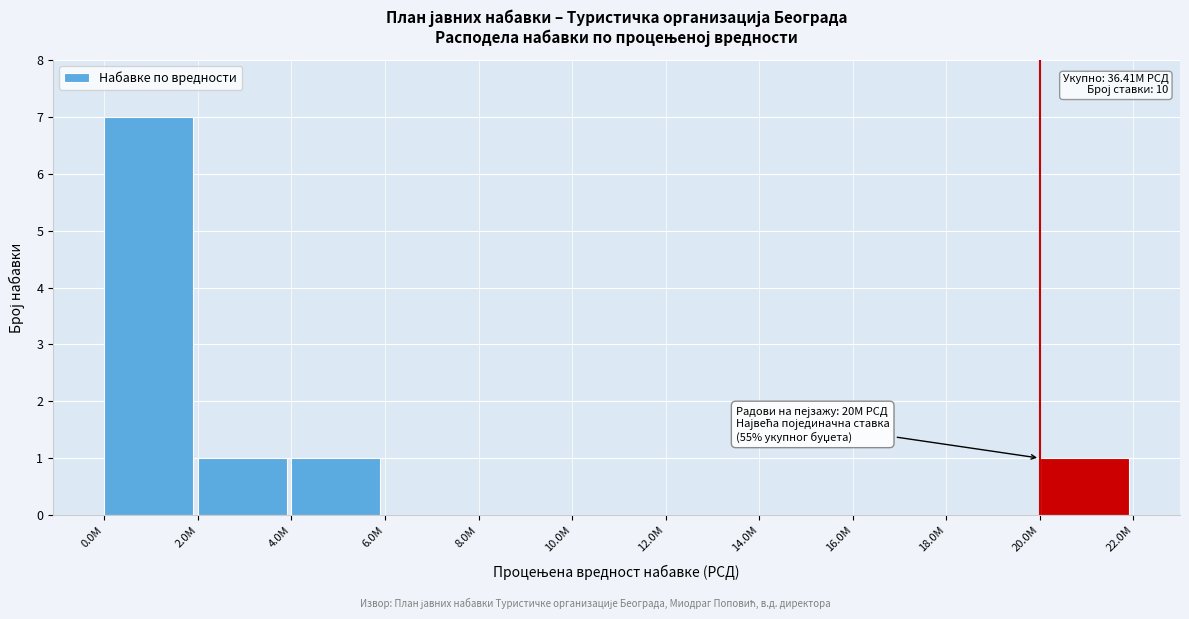

Reading left to right, list all the values displayed in this chart.

0.0M=7	2.0M=1	4.0M=1	6.0M=0	8.0M=0	10.0M=0	12.0M=0	14.0M=0	16.0M=0	18.0M=0	20.0M=1